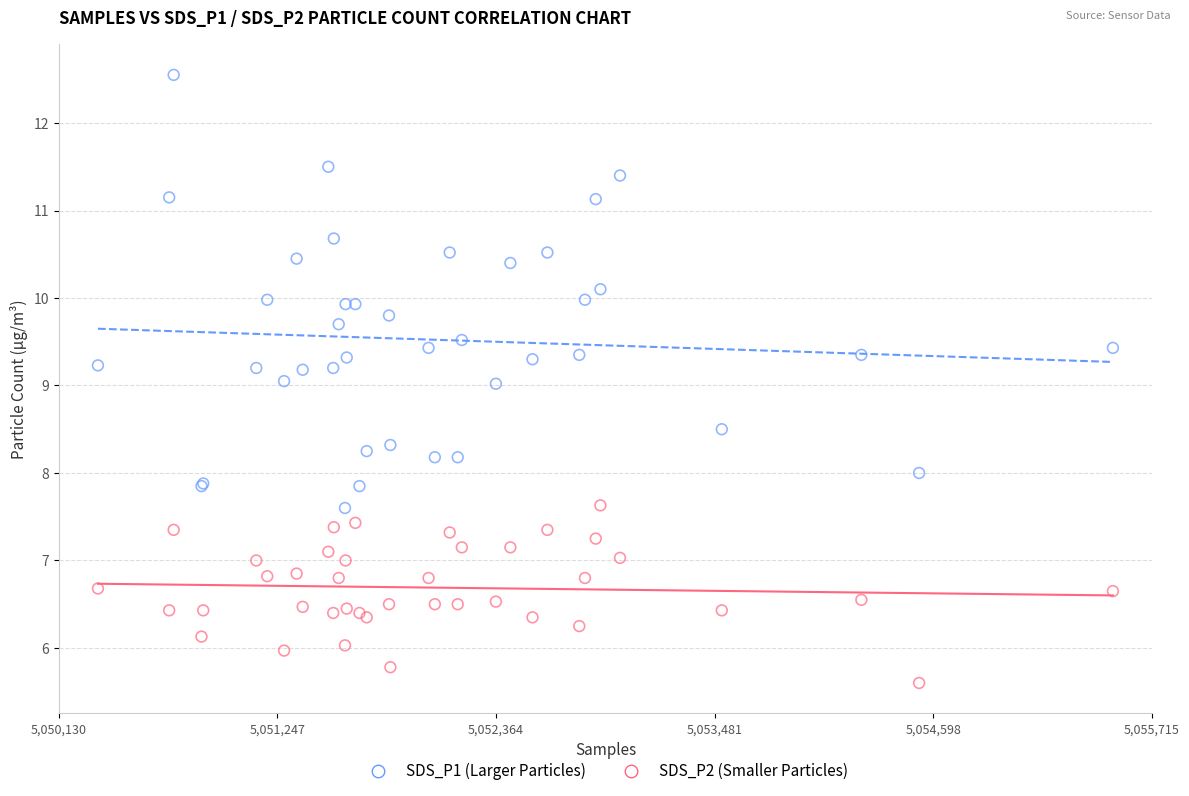

Which series contains the lowest Y value?

SDS_P2 (Smaller Particles)